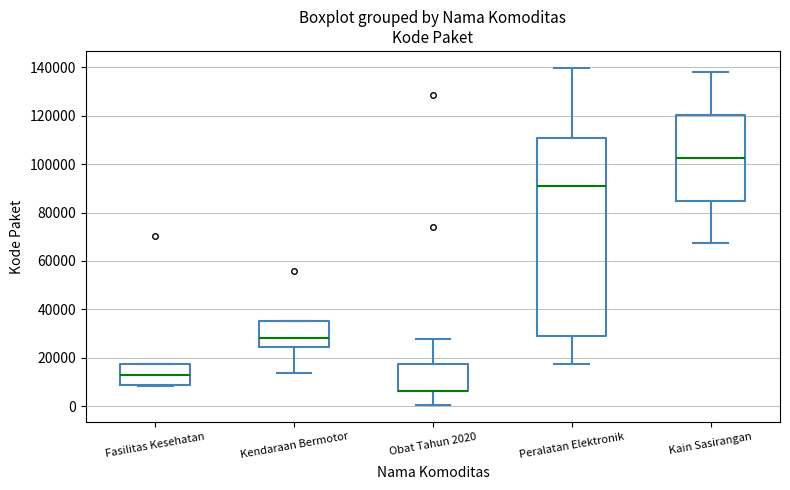

Where does the median line of the box for Fasilitas Kesehatan sit on the y-axis? The values are not printed on the chart, so give them approximately, as read against the axis.

12000